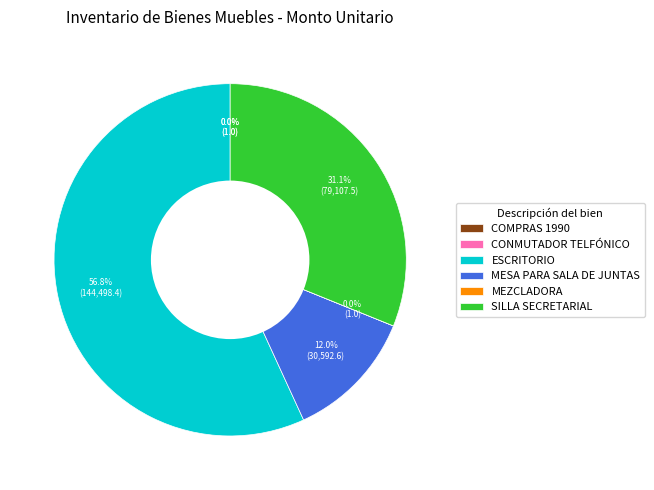

Between SILLA SECRETARIAL and MESA PARA SALA DE JUNTAS, which is larger?

SILLA SECRETARIAL